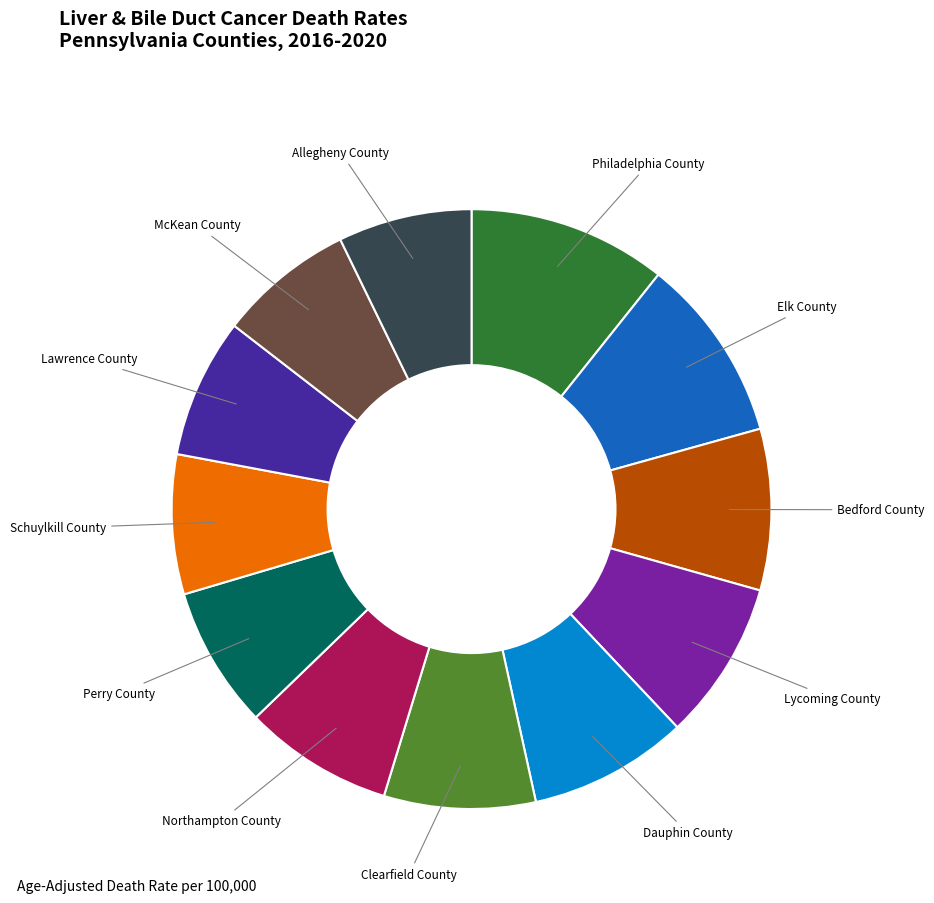

The Schuylkill County slice represents 1% of the pie. True or false?

False